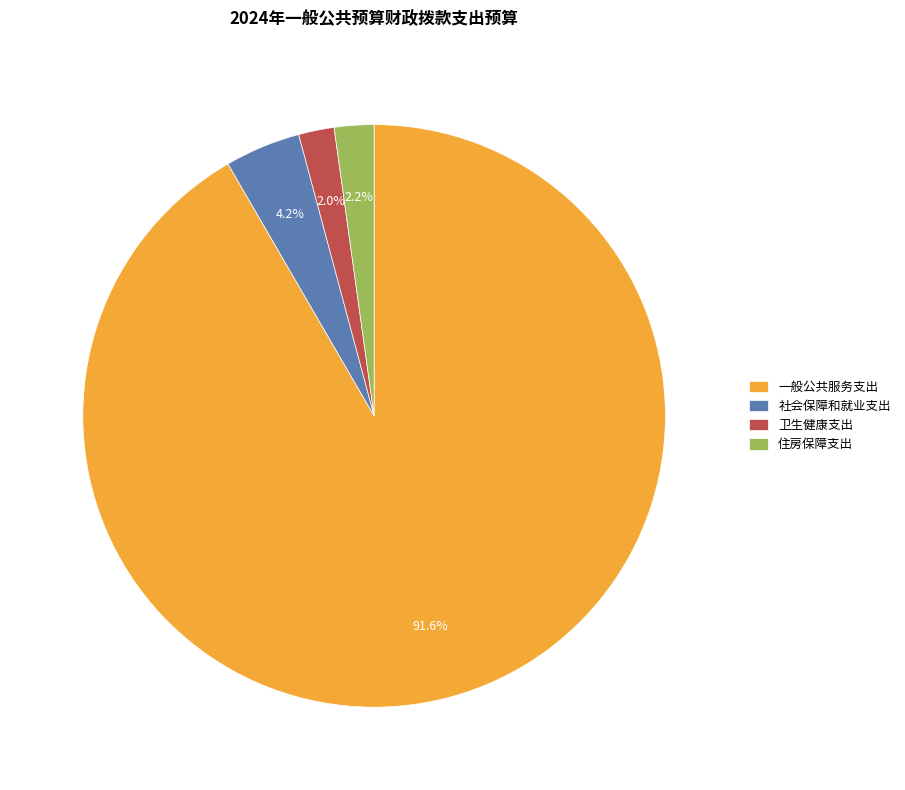

Which category has the biggest portion of the pie?

一般公共服务支出